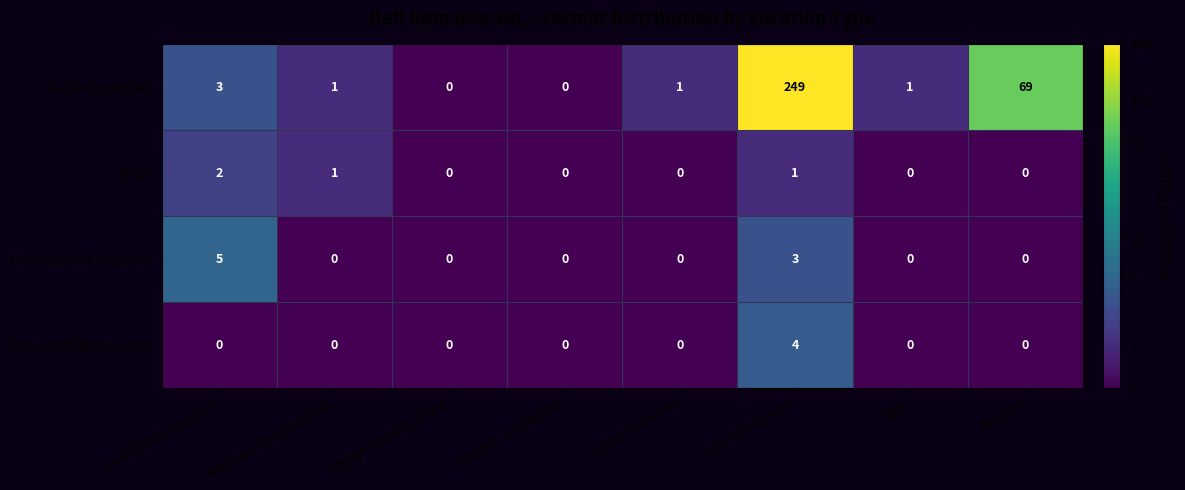

Which label corresponds to the largest value in the chart?

LCD-LED Screens